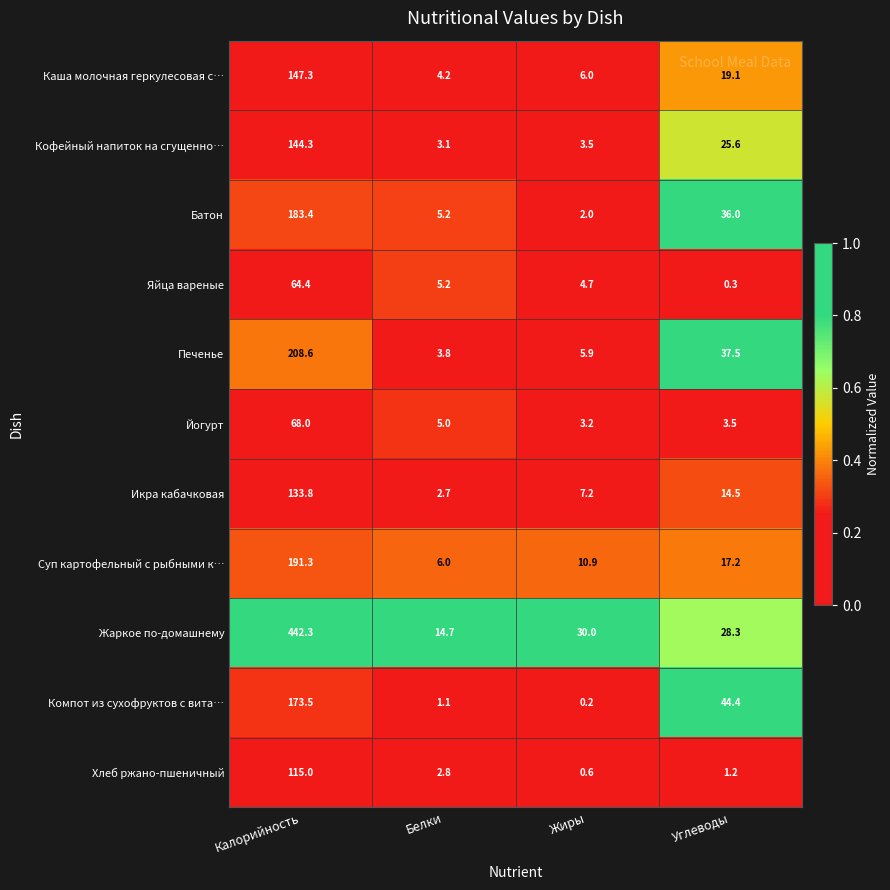

What is the total value across all series at Белки?

53.8